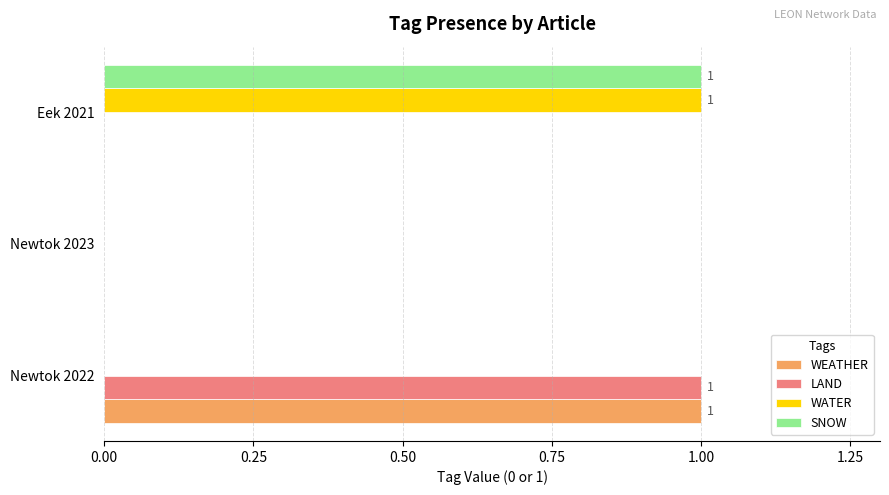

The SNOW series shows -1 at Newtok 2022. True or false?

False